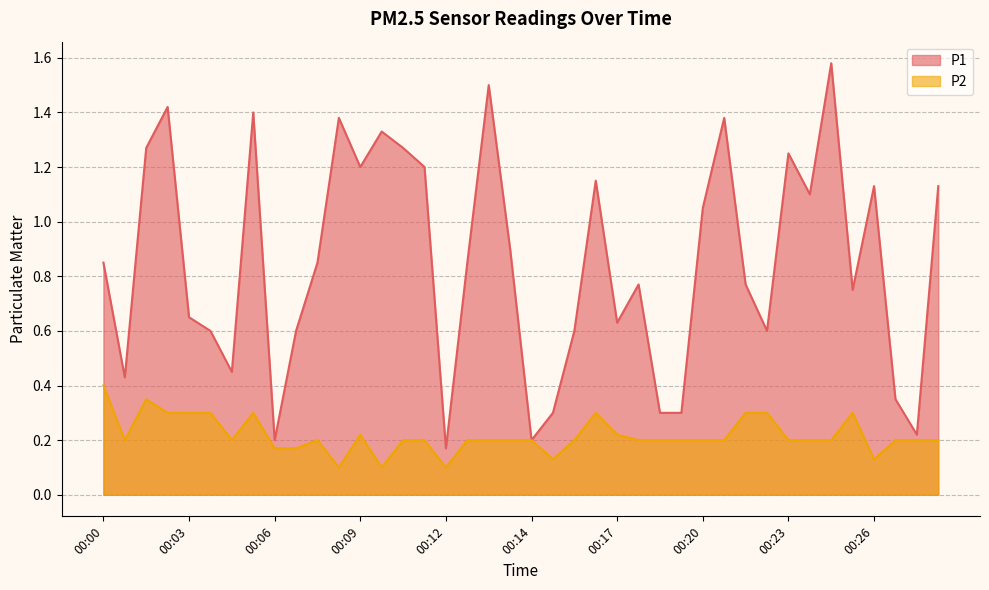

What is the total value across all series at 00:04?

0.9